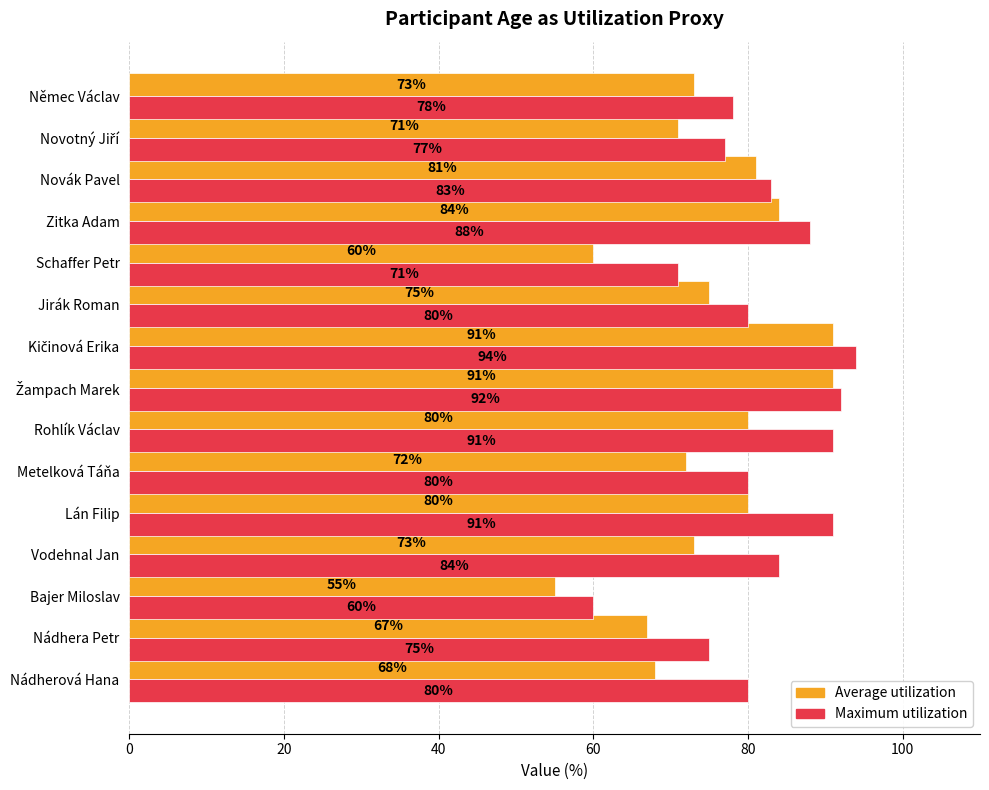

What is the total value across all series at Rohlík Václav?

171